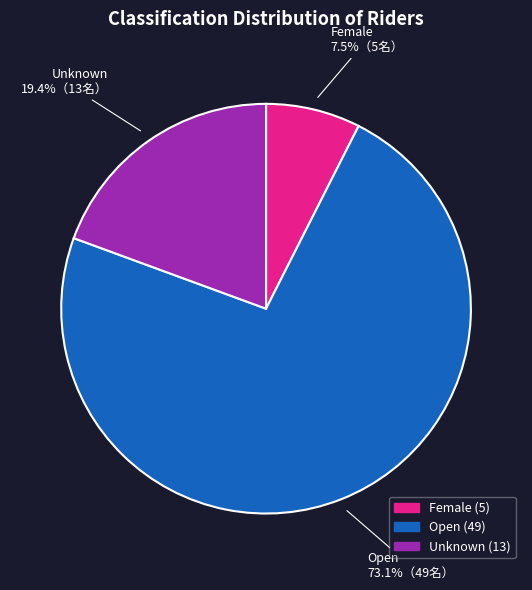

Which slice represents more than half of the pie?

Open